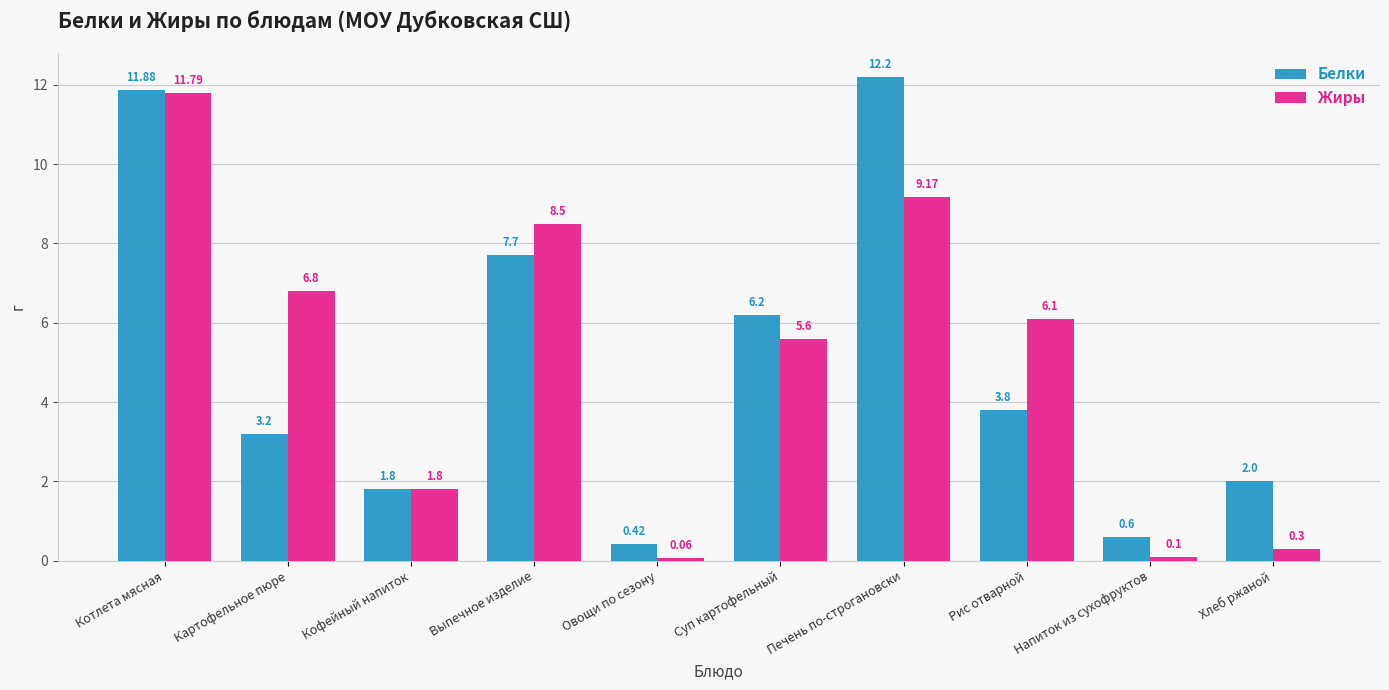

What is the approximate value of Белки at Выпечное изделие?

7.7